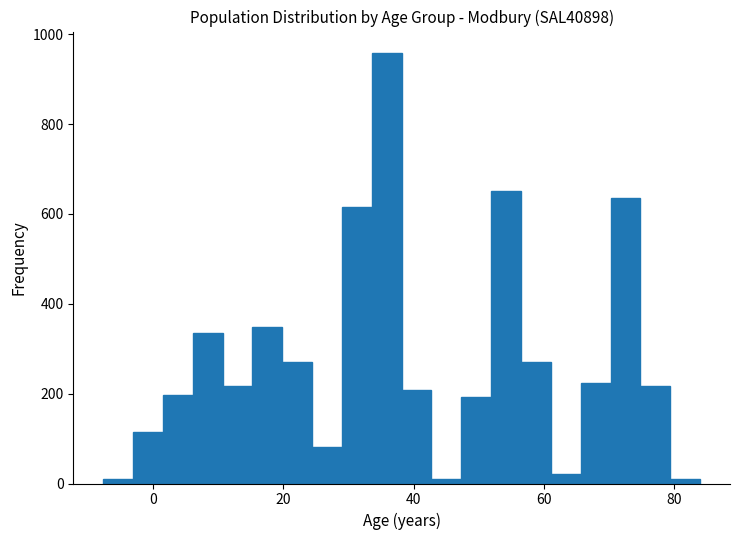

Read against the x-axis, roughly where is the centre of the tallest bar?

36